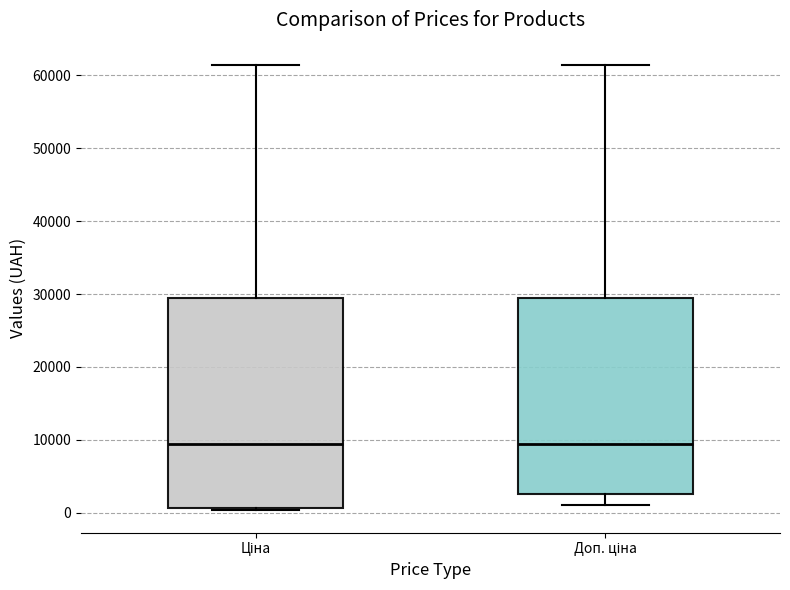

Which box is the tallest, from its lower edge to its upper edge?

Ціна